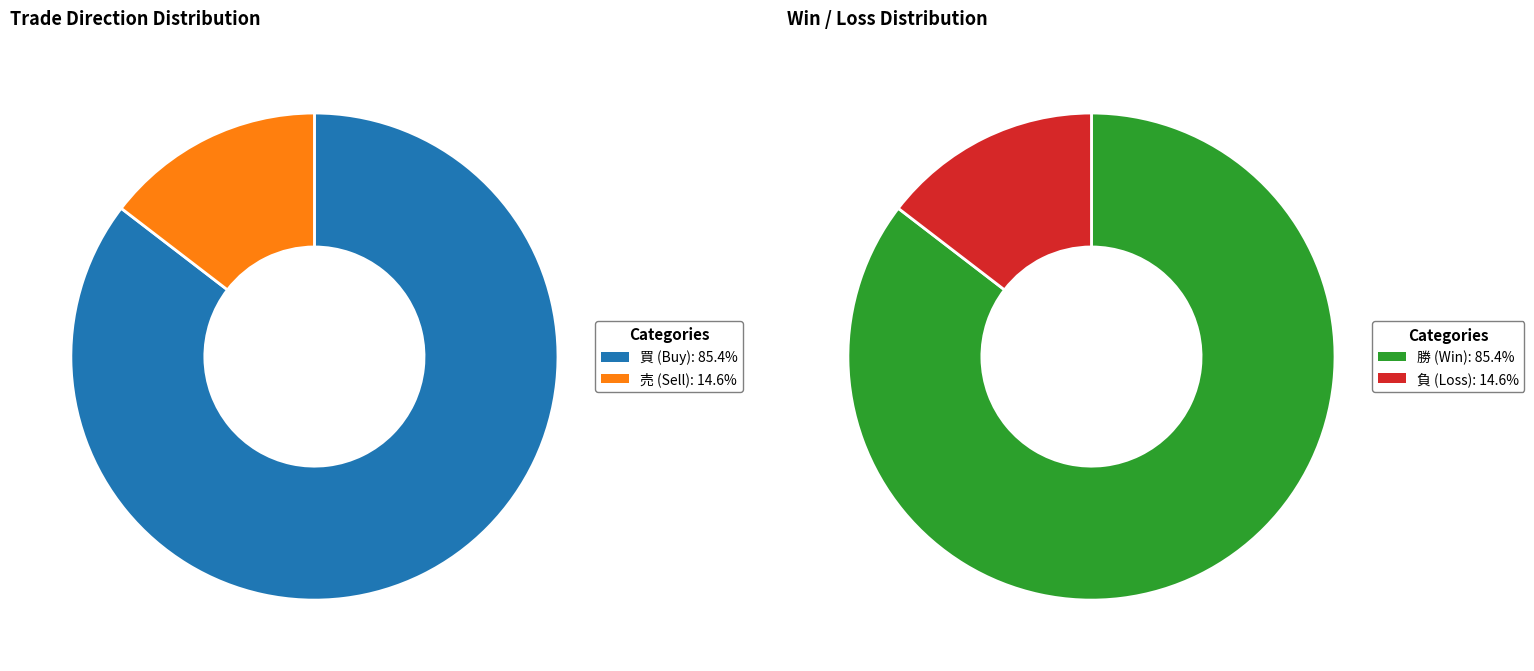

Is 買 the majority of the pie?

Yes